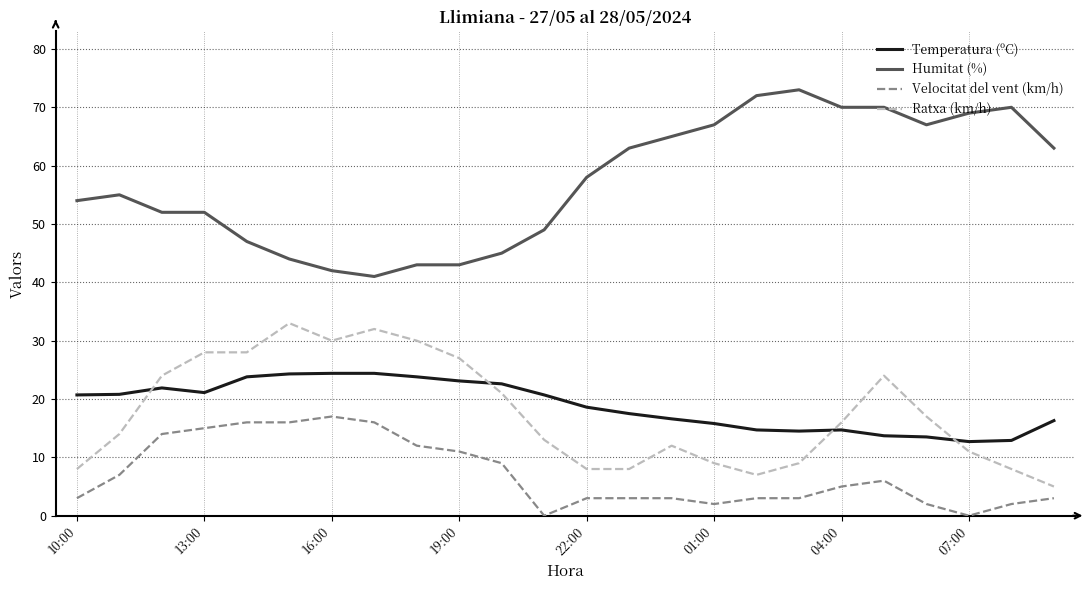

List the series in order of their peak value, highest first.

Humitat (%), Ratxa (km/h), Temperatura (ºC), Velocitat del vent (km/h)